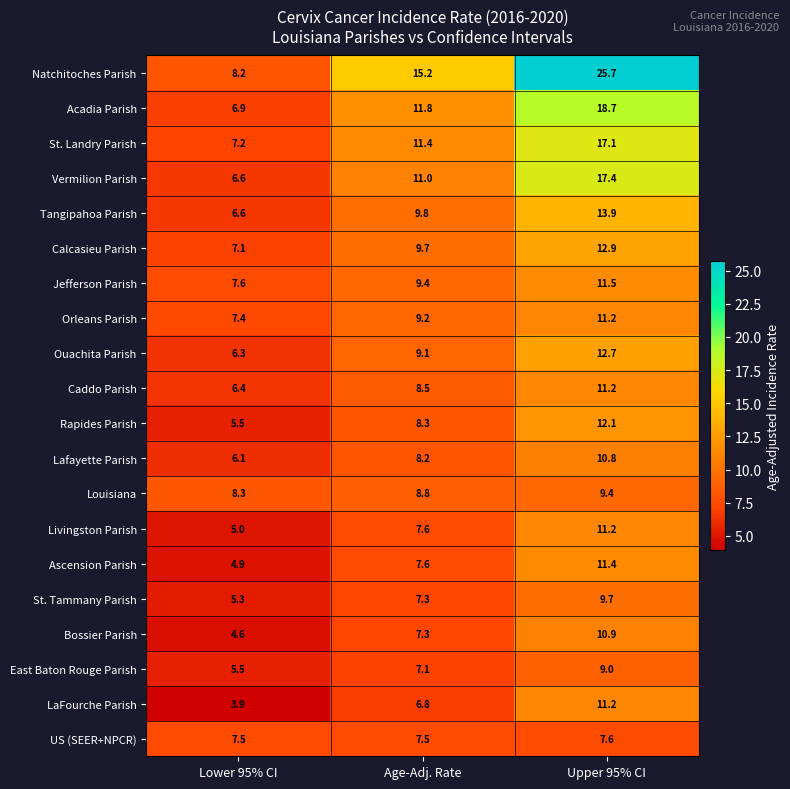

What is the highest value of the East Baton Rouge Parish series?

9.0